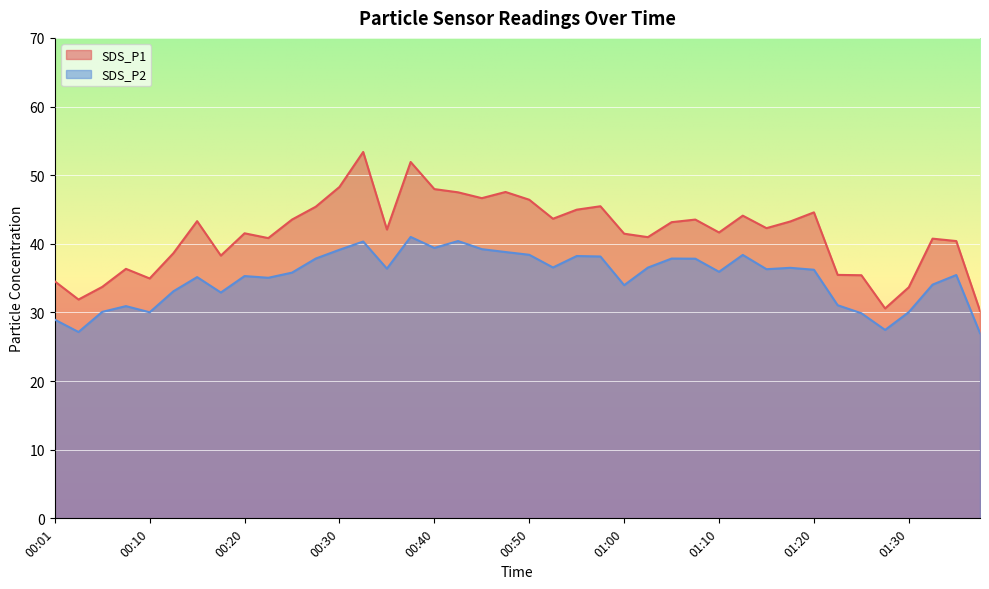

Where is the first local minimum for SDS_P1?

00:03